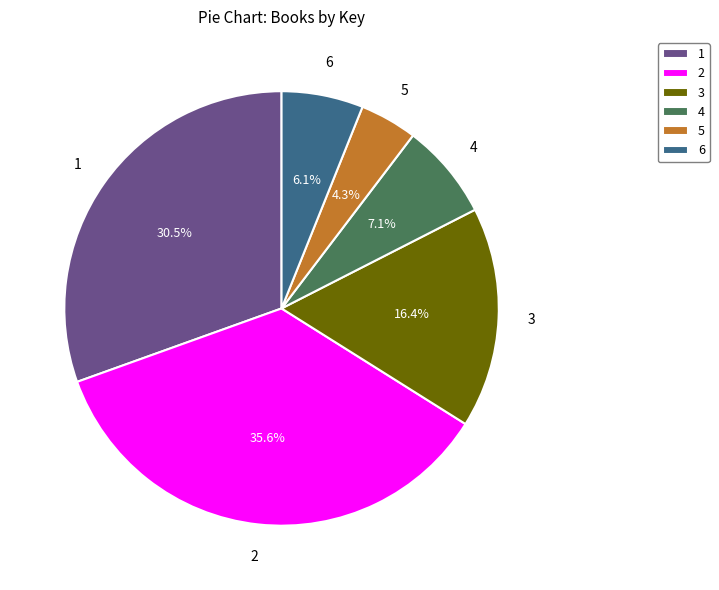

How many slices are in this pie chart?

6